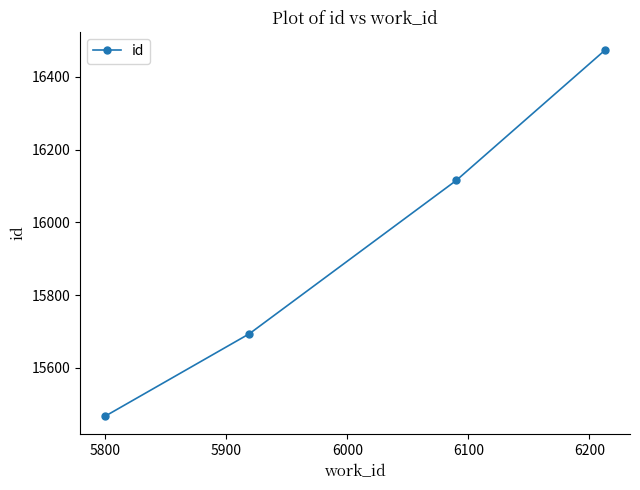

Reading left to right, extract all data points from this chart.

15468	15694	16115	16473